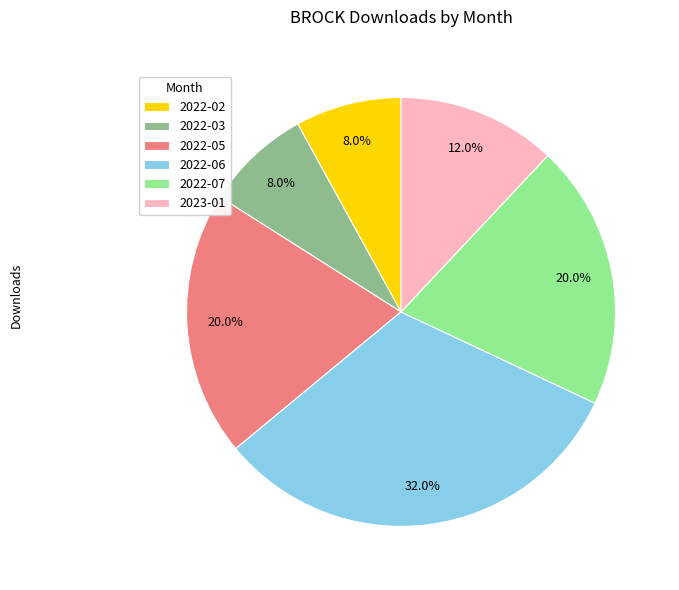

What is the total percentage of 2022-03 and 2023-01?

20.0%